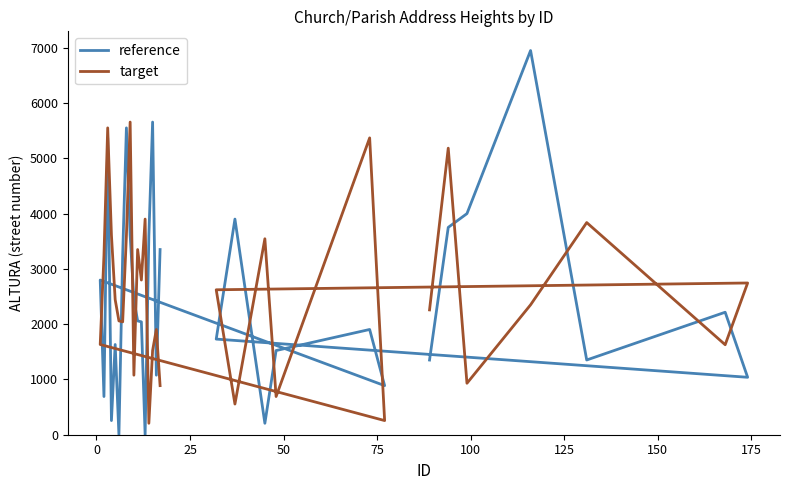

What is the average value of the reference series?

2473